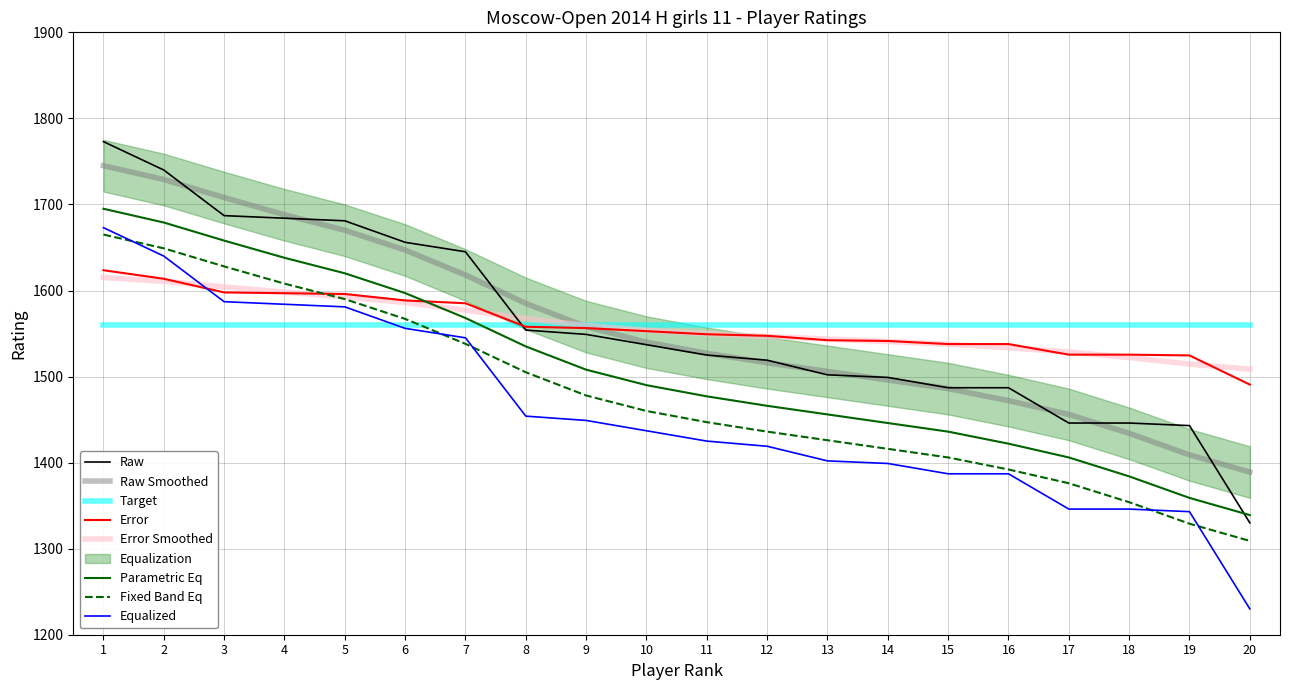

Rank the categories by value from lowest to highest.

20, 19, 17, 18, 15, 16, 14, 13, 12, 11, 10, 9, 8, 7, 6, 5, 4, 3, 2, 1